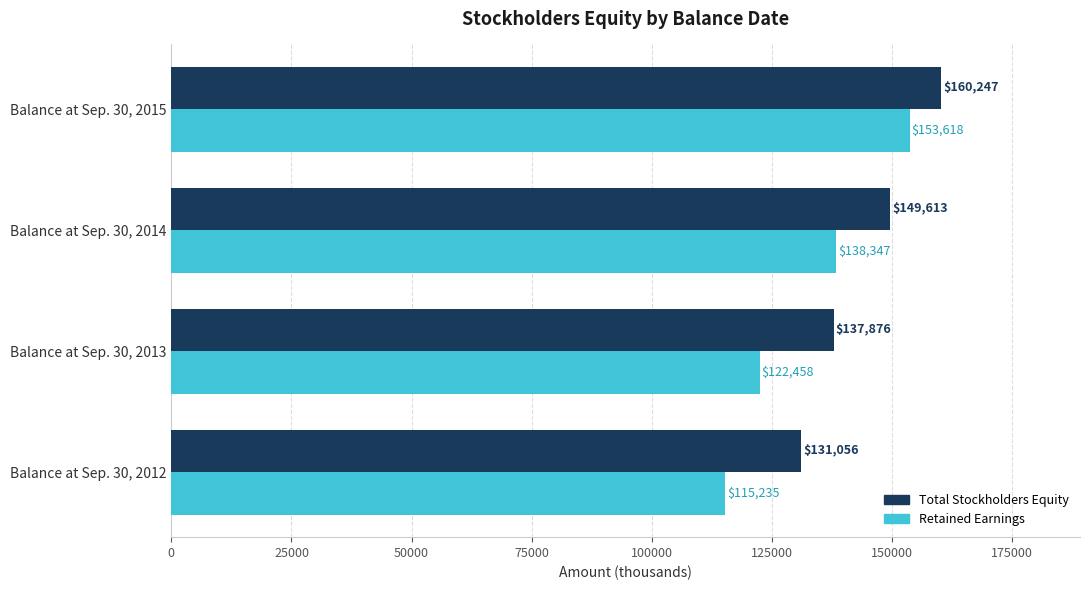

What is the approximate value of Total Stockholders Equity at Balance at Sep. 30, 2015, to the nearest 50?

160250